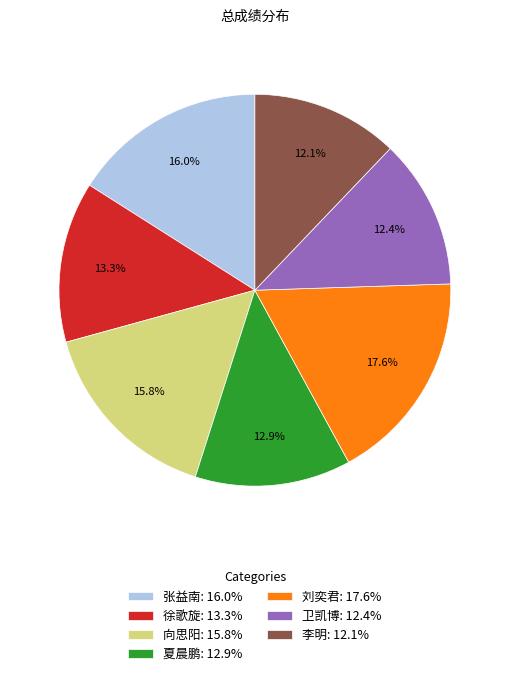

To the nearest percent, what portion does 徐歌旋 represent?

13%